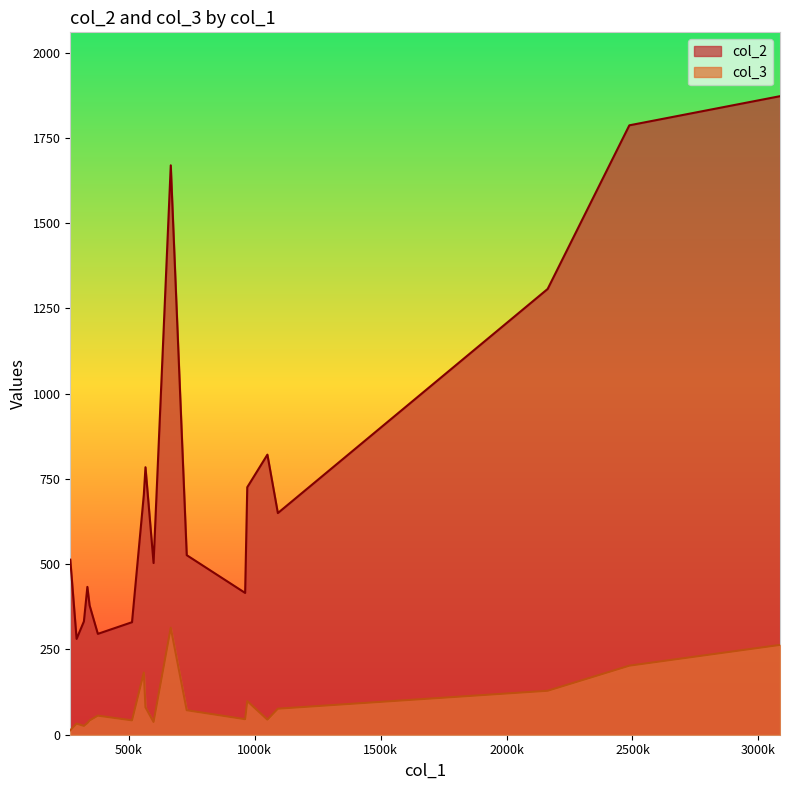

What is the lowest value of the col_2 series?

281.0